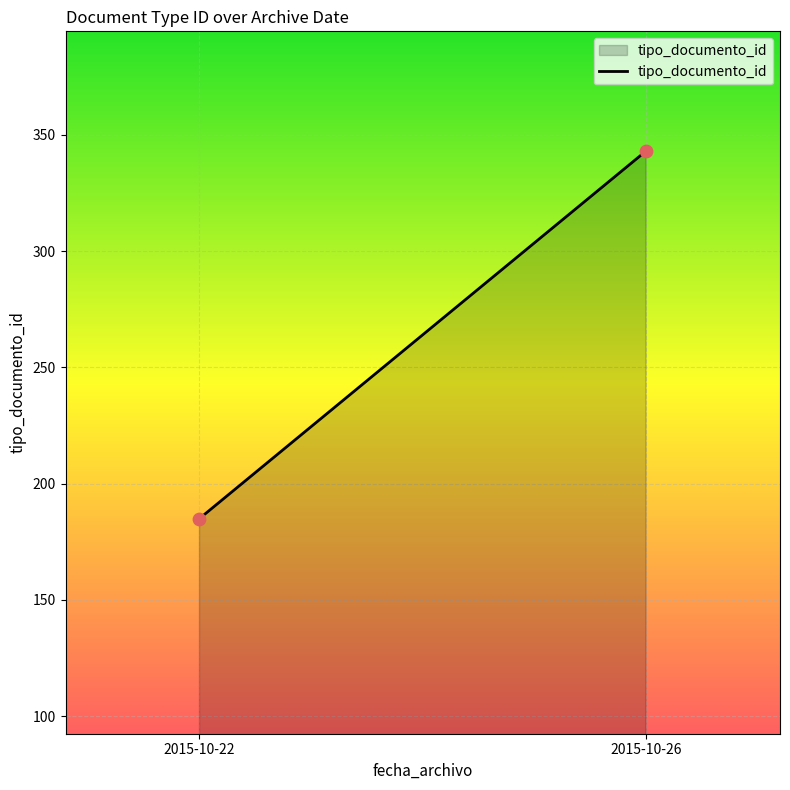

What is the range of Y values (max minus min)?

158